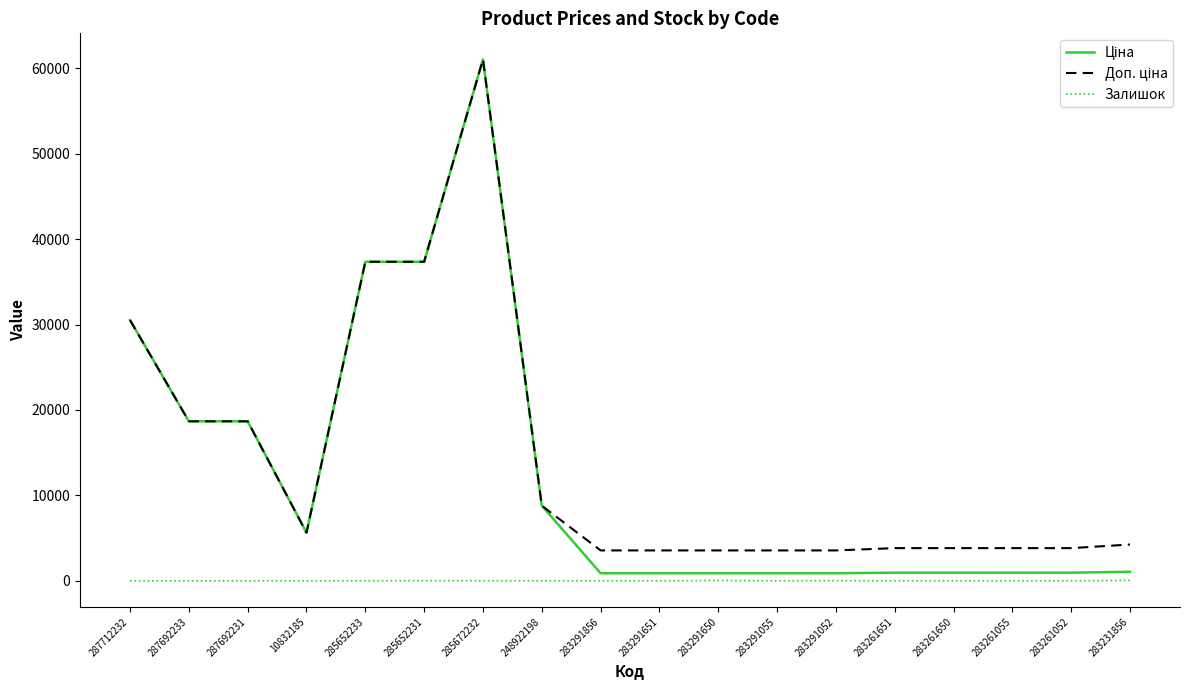

The Залишок series shows 0.0 at 287692233. True or false?

True